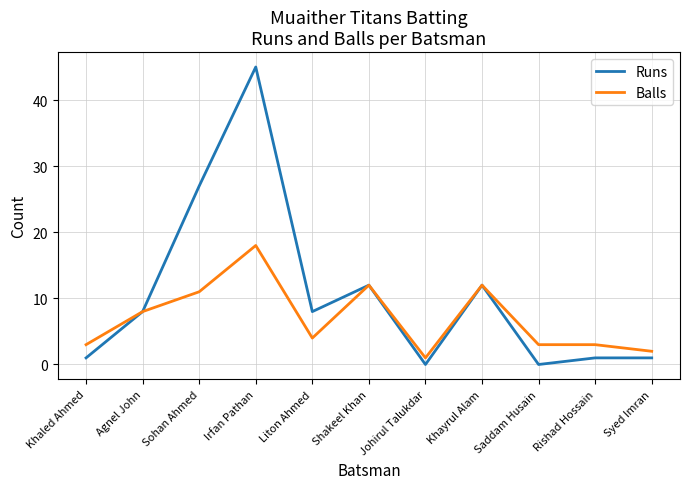

What is the sum of the Balls values at Liton Ahmed and Sohan Ahmed?

15